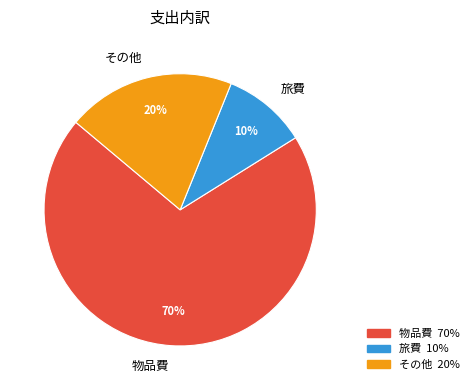

The 旅費 slice represents 1% of the pie. True or false?

False